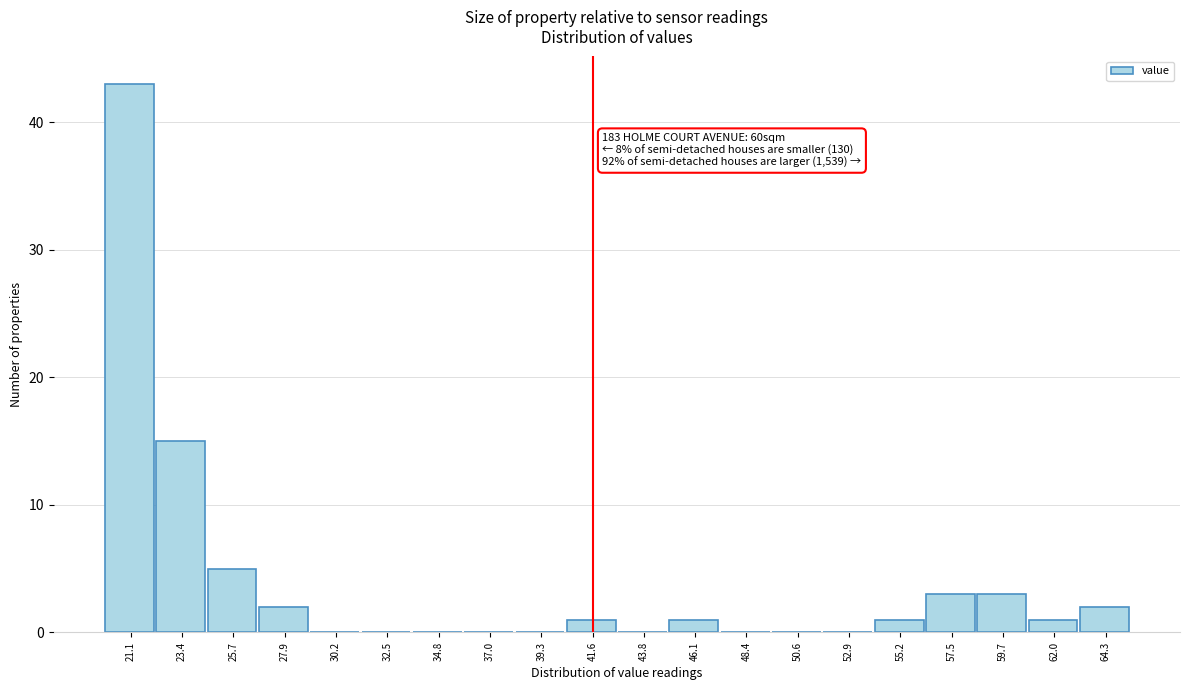

Which range on the x-axis has the tallest bar?

20.0 to 22.5